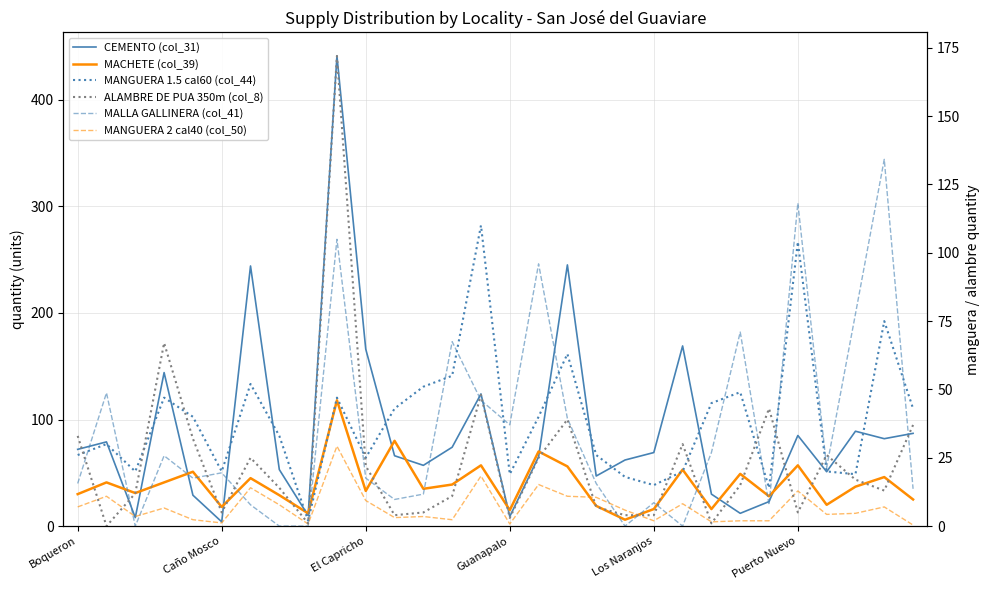

Between which two adjacent categories do MANGUERA 2 cal40 (col_50) and MACHETE (col_39) first intersect?

17 and 18